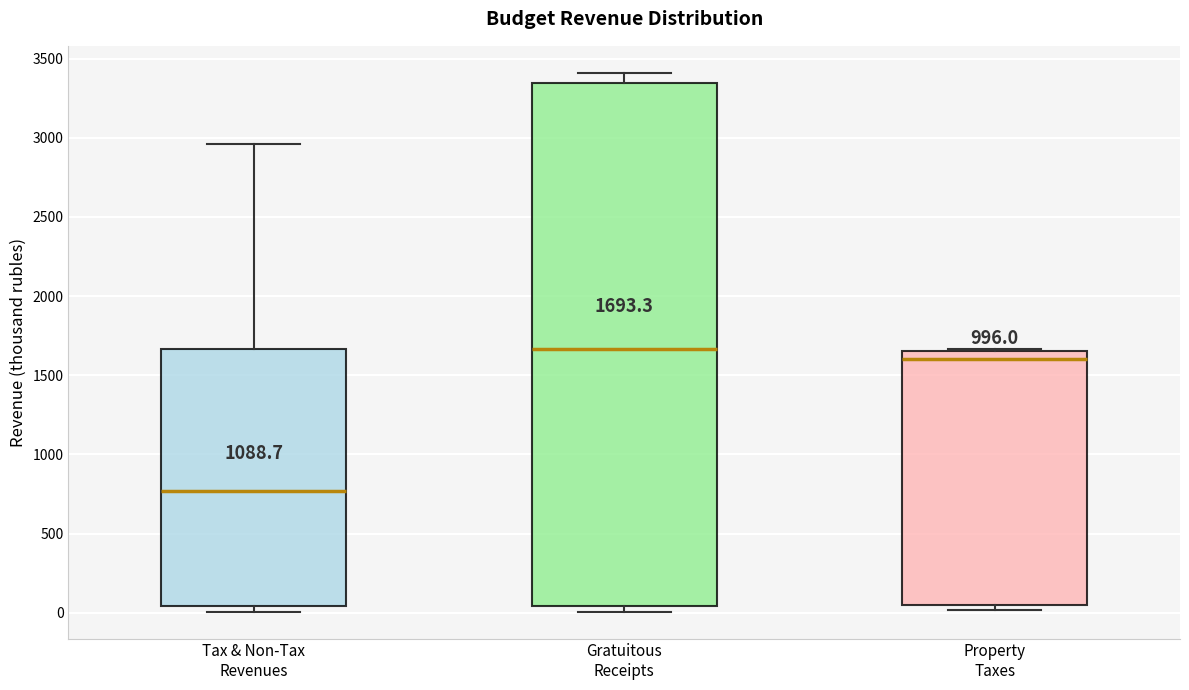

Which box is the tallest, from its lower edge to its upper edge?

Gratuitous Receipts